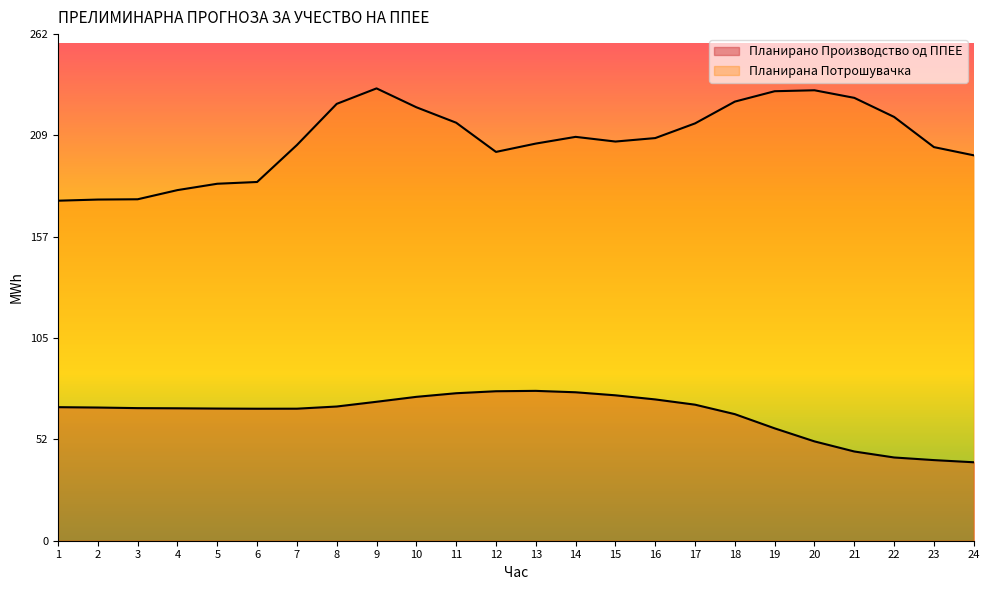

Which has a higher value, 16 or 15?

15